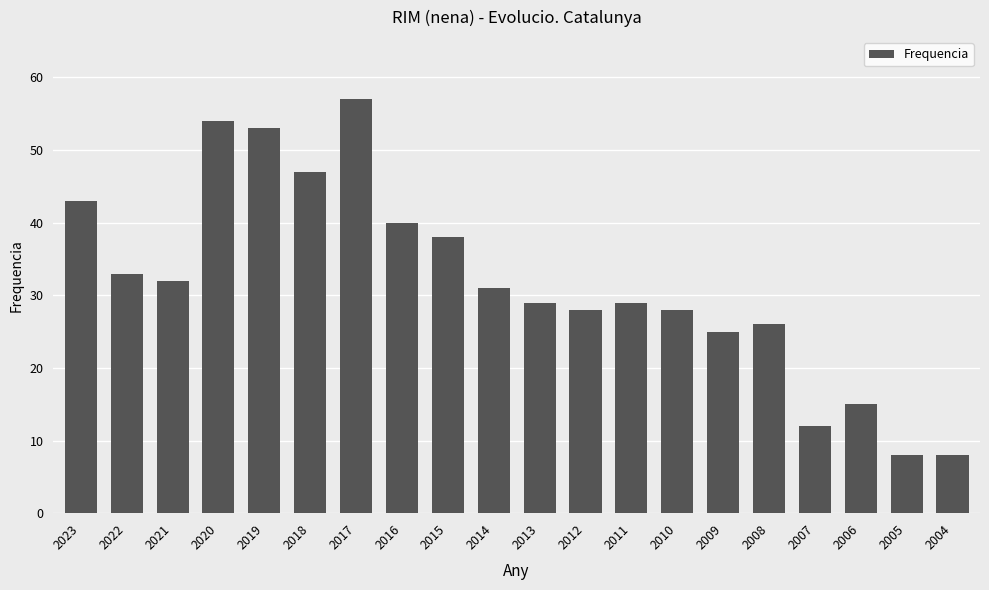

What is the difference between the values at 2009 and 2023?

18